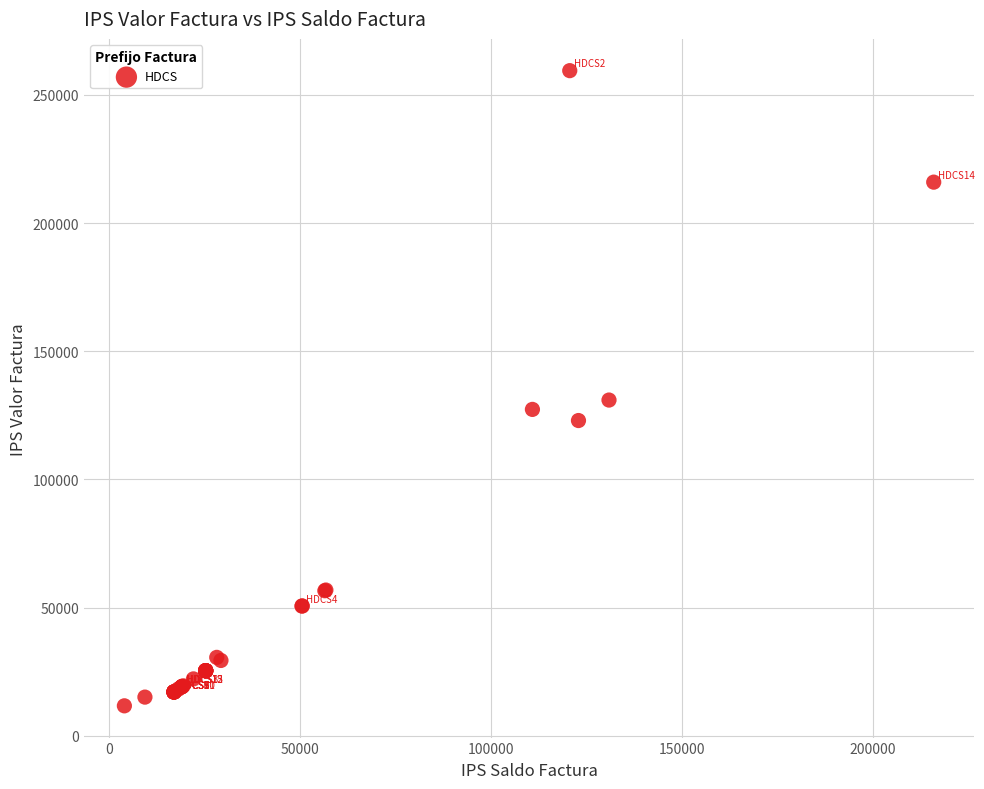

What Y value in the scatter plot is closest to 135600?

130990